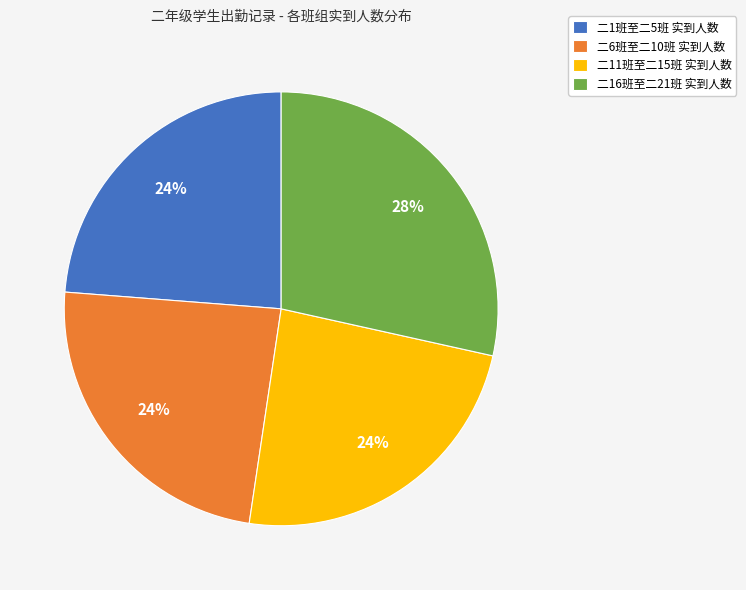

To the nearest percent, what portion does 二11班至二15班 实到人数 represent?

24%